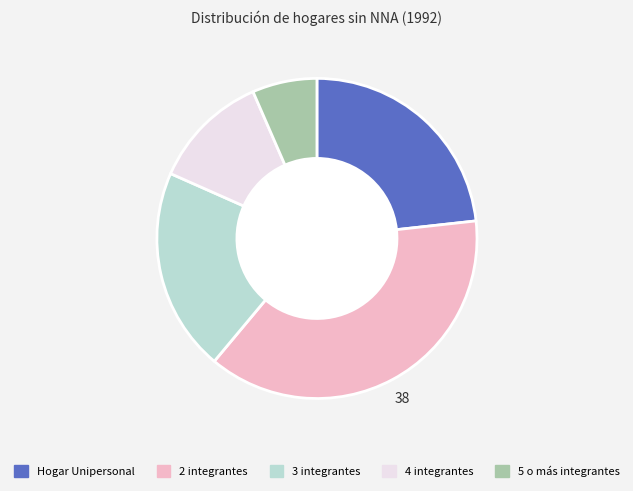

Between 5 o más integrantes and 4 integrantes, which is larger?

4 integrantes